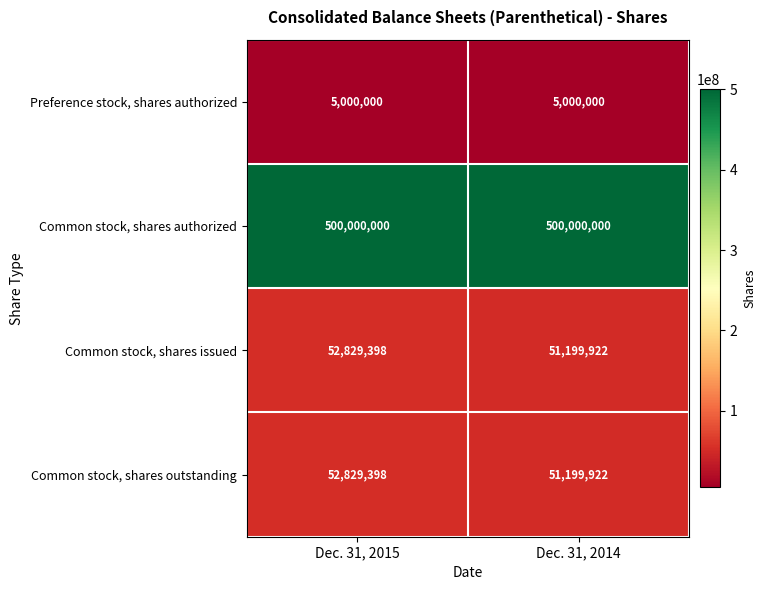

What is the highest value of the Common stock, shares outstanding series?

52829398